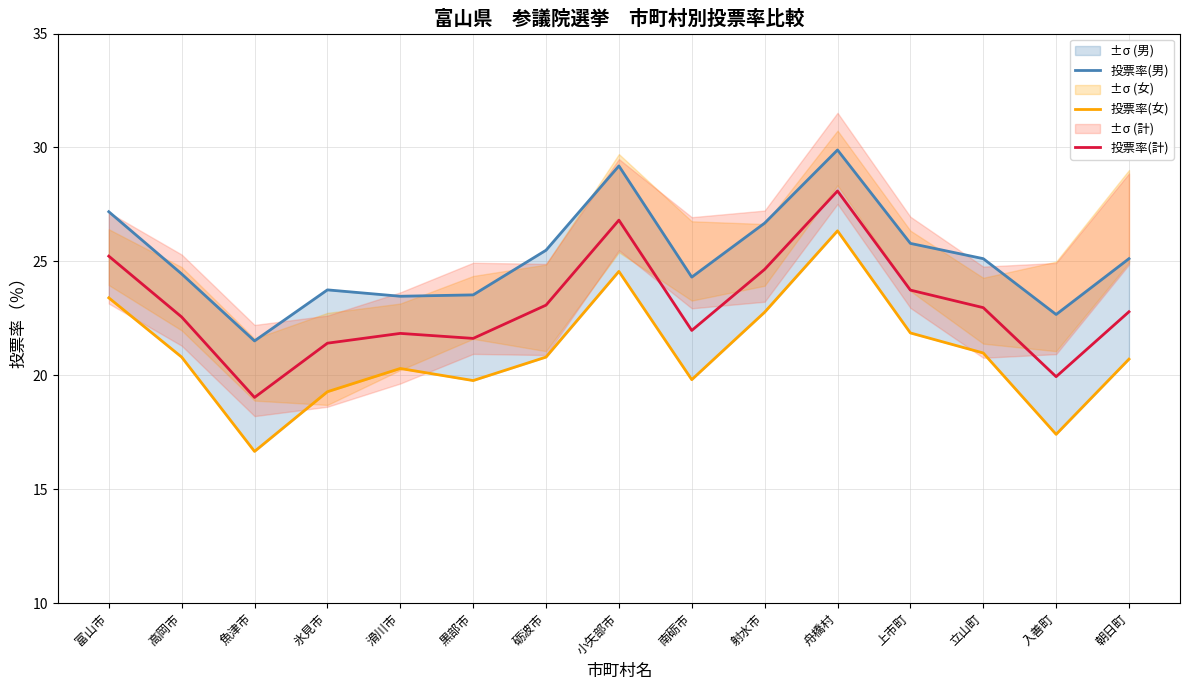

Read the 投票率(女) value at 舟橋村.

26.3